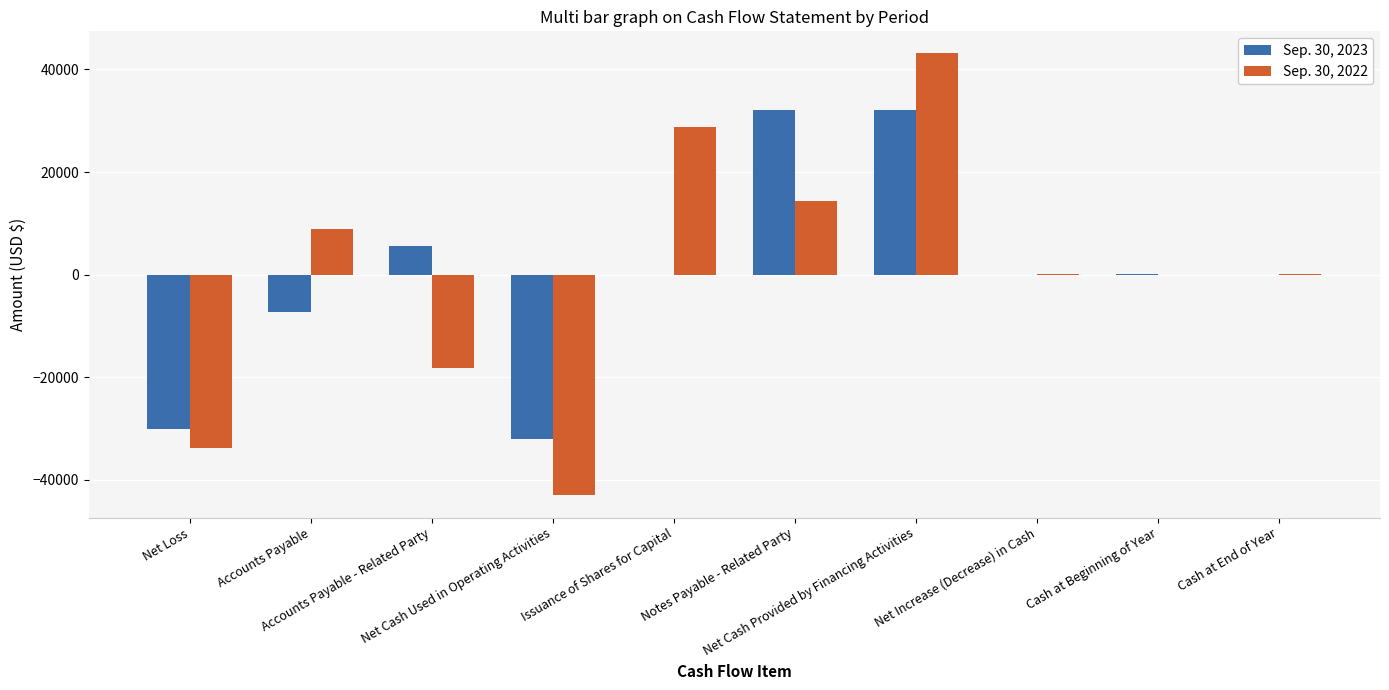

What is the total value across all series at Issuance of Shares for Capital?

28694